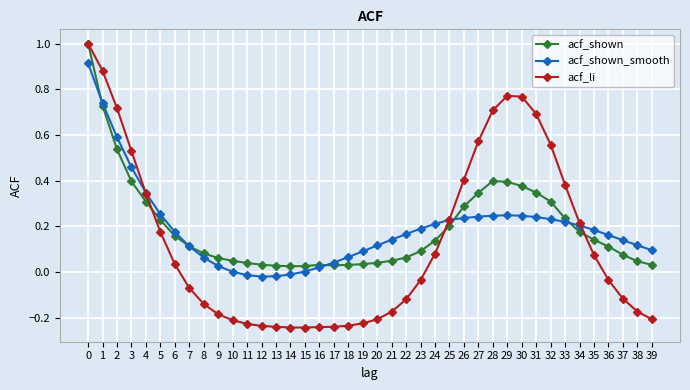

True or false: acf_li has more than 0 points higher than both neighbors.

True